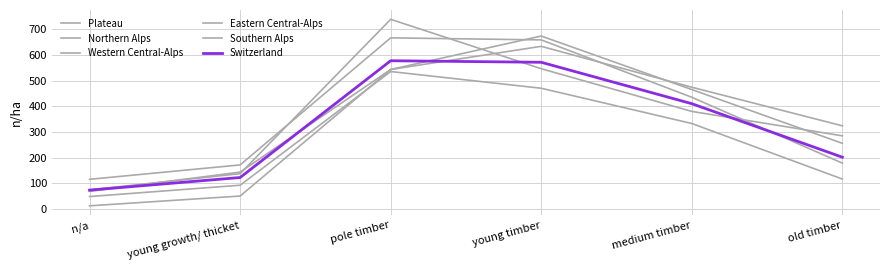

Where do Switzerland and Northern Alps first cross each other?

n/a and young growth/ thicket